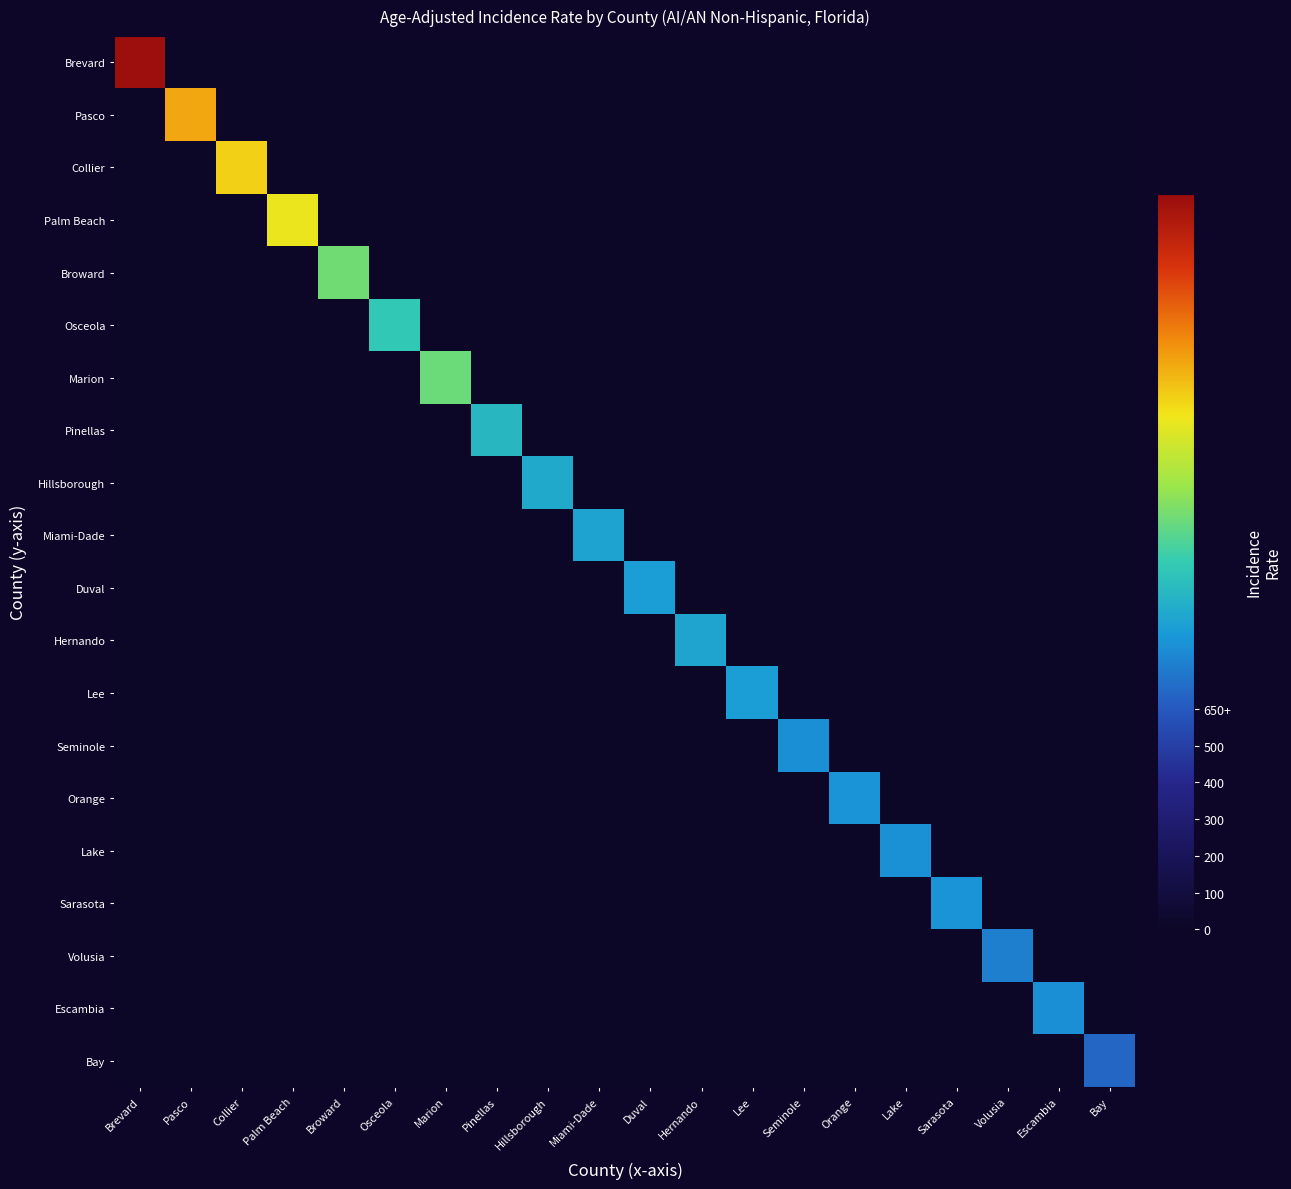

Reading left to right, list all the values displayed in this chart.

Brevard: Brevard=644.2	Pasco=0.0	Collier=0.0	Palm Beach=0.0	Broward=0.0	Osceola=0.0	Marion=0.0	Pinellas=0.0	Hillsborough=0.0	Miami-Dade=0.0	Duval=0.0	Hernando=0.0	Lee=0.0	Seminole=0.0	Orange=0.0	Lake=0.0	Sarasota=0.0	Volusia=0.0	Escambia=0.0	Bay=0.0
Pasco: Brevard=0.0	Pasco=499.0	Collier=0.0	Palm Beach=0.0	Broward=0.0	Osceola=0.0	Marion=0.0	Pinellas=0.0	Hillsborough=0.0	Miami-Dade=0.0	Duval=0.0	Hernando=0.0	Lee=0.0	Seminole=0.0	Orange=0.0	Lake=0.0	Sarasota=0.0	Volusia=0.0	Escambia=0.0	Bay=0.0
Collier: Brevard=0.0	Pasco=0.0	Collier=470.4	Palm Beach=0.0	Broward=0.0	Osceola=0.0	Marion=0.0	Pinellas=0.0	Hillsborough=0.0	Miami-Dade=0.0	Duval=0.0	Hernando=0.0	Lee=0.0	Seminole=0.0	Orange=0.0	Lake=0.0	Sarasota=0.0	Volusia=0.0	Escambia=0.0	Bay=0.0
Palm Beach: Brevard=0.0	Pasco=0.0	Collier=0.0	Palm Beach=450.1	Broward=0.0	Osceola=0.0	Marion=0.0	Pinellas=0.0	Hillsborough=0.0	Miami-Dade=0.0	Duval=0.0	Hernando=0.0	Lee=0.0	Seminole=0.0	Orange=0.0	Lake=0.0	Sarasota=0.0	Volusia=0.0	Escambia=0.0	Bay=0.0
Broward: Brevard=0.0	Pasco=0.0	Collier=0.0	Palm Beach=0.0	Broward=364.6	Osceola=0.0	Marion=0.0	Pinellas=0.0	Hillsborough=0.0	Miami-Dade=0.0	Duval=0.0	Hernando=0.0	Lee=0.0	Seminole=0.0	Orange=0.0	Lake=0.0	Sarasota=0.0	Volusia=0.0	Escambia=0.0	Bay=0.0
Osceola: Brevard=0.0	Pasco=0.0	Collier=0.0	Palm Beach=0.0	Broward=0.0	Osceola=320.1	Marion=0.0	Pinellas=0.0	Hillsborough=0.0	Miami-Dade=0.0	Duval=0.0	Hernando=0.0	Lee=0.0	Seminole=0.0	Orange=0.0	Lake=0.0	Sarasota=0.0	Volusia=0.0	Escambia=0.0	Bay=0.0
Marion: Brevard=0.0	Pasco=0.0	Collier=0.0	Palm Beach=0.0	Broward=0.0	Osceola=0.0	Marion=361.7	Pinellas=0.0	Hillsborough=0.0	Miami-Dade=0.0	Duval=0.0	Hernando=0.0	Lee=0.0	Seminole=0.0	Orange=0.0	Lake=0.0	Sarasota=0.0	Volusia=0.0	Escambia=0.0	Bay=0.0
Pinellas: Brevard=0.0	Pasco=0.0	Collier=0.0	Palm Beach=0.0	Broward=0.0	Osceola=0.0	Marion=0.0	Pinellas=299.4	Hillsborough=0.0	Miami-Dade=0.0	Duval=0.0	Hernando=0.0	Lee=0.0	Seminole=0.0	Orange=0.0	Lake=0.0	Sarasota=0.0	Volusia=0.0	Escambia=0.0	Bay=0.0
Hillsborough: Brevard=0.0	Pasco=0.0	Collier=0.0	Palm Beach=0.0	Broward=0.0	Osceola=0.0	Marion=0.0	Pinellas=0.0	Hillsborough=280.9	Miami-Dade=0.0	Duval=0.0	Hernando=0.0	Lee=0.0	Seminole=0.0	Orange=0.0	Lake=0.0	Sarasota=0.0	Volusia=0.0	Escambia=0.0	Bay=0.0
Miami-Dade: Brevard=0.0	Pasco=0.0	Collier=0.0	Palm Beach=0.0	Broward=0.0	Osceola=0.0	Marion=0.0	Pinellas=0.0	Hillsborough=0.0	Miami-Dade=273.2	Duval=0.0	Hernando=0.0	Lee=0.0	Seminole=0.0	Orange=0.0	Lake=0.0	Sarasota=0.0	Volusia=0.0	Escambia=0.0	Bay=0.0
Duval: Brevard=0.0	Pasco=0.0	Collier=0.0	Palm Beach=0.0	Broward=0.0	Osceola=0.0	Marion=0.0	Pinellas=0.0	Hillsborough=0.0	Miami-Dade=0.0	Duval=266.6	Hernando=0.0	Lee=0.0	Seminole=0.0	Orange=0.0	Lake=0.0	Sarasota=0.0	Volusia=0.0	Escambia=0.0	Bay=0.0
Hernando: Brevard=0.0	Pasco=0.0	Collier=0.0	Palm Beach=0.0	Broward=0.0	Osceola=0.0	Marion=0.0	Pinellas=0.0	Hillsborough=0.0	Miami-Dade=0.0	Duval=0.0	Hernando=275.3	Lee=0.0	Seminole=0.0	Orange=0.0	Lake=0.0	Sarasota=0.0	Volusia=0.0	Escambia=0.0	Bay=0.0
Lee: Brevard=0.0	Pasco=0.0	Collier=0.0	Palm Beach=0.0	Broward=0.0	Osceola=0.0	Marion=0.0	Pinellas=0.0	Hillsborough=0.0	Miami-Dade=0.0	Duval=0.0	Hernando=0.0	Lee=266.5	Seminole=0.0	Orange=0.0	Lake=0.0	Sarasota=0.0	Volusia=0.0	Escambia=0.0	Bay=0.0
Seminole: Brevard=0.0	Pasco=0.0	Collier=0.0	Palm Beach=0.0	Broward=0.0	Osceola=0.0	Marion=0.0	Pinellas=0.0	Hillsborough=0.0	Miami-Dade=0.0	Duval=0.0	Hernando=0.0	Lee=0.0	Seminole=251.3	Orange=0.0	Lake=0.0	Sarasota=0.0	Volusia=0.0	Escambia=0.0	Bay=0.0
Orange: Brevard=0.0	Pasco=0.0	Collier=0.0	Palm Beach=0.0	Broward=0.0	Osceola=0.0	Marion=0.0	Pinellas=0.0	Hillsborough=0.0	Miami-Dade=0.0	Duval=0.0	Hernando=0.0	Lee=0.0	Seminole=0.0	Orange=255.9	Lake=0.0	Sarasota=0.0	Volusia=0.0	Escambia=0.0	Bay=0.0
Lake: Brevard=0.0	Pasco=0.0	Collier=0.0	Palm Beach=0.0	Broward=0.0	Osceola=0.0	Marion=0.0	Pinellas=0.0	Hillsborough=0.0	Miami-Dade=0.0	Duval=0.0	Hernando=0.0	Lee=0.0	Seminole=0.0	Orange=0.0	Lake=251.6	Sarasota=0.0	Volusia=0.0	Escambia=0.0	Bay=0.0
Sarasota: Brevard=0.0	Pasco=0.0	Collier=0.0	Palm Beach=0.0	Broward=0.0	Osceola=0.0	Marion=0.0	Pinellas=0.0	Hillsborough=0.0	Miami-Dade=0.0	Duval=0.0	Hernando=0.0	Lee=0.0	Seminole=0.0	Orange=0.0	Lake=0.0	Sarasota=256.2	Volusia=0.0	Escambia=0.0	Bay=0.0
Volusia: Brevard=0.0	Pasco=0.0	Collier=0.0	Palm Beach=0.0	Broward=0.0	Osceola=0.0	Marion=0.0	Pinellas=0.0	Hillsborough=0.0	Miami-Dade=0.0	Duval=0.0	Hernando=0.0	Lee=0.0	Seminole=0.0	Orange=0.0	Lake=0.0	Sarasota=0.0	Volusia=234.8	Escambia=0.0	Bay=0.0
Escambia: Brevard=0.0	Pasco=0.0	Collier=0.0	Palm Beach=0.0	Broward=0.0	Osceola=0.0	Marion=0.0	Pinellas=0.0	Hillsborough=0.0	Miami-Dade=0.0	Duval=0.0	Hernando=0.0	Lee=0.0	Seminole=0.0	Orange=0.0	Lake=0.0	Sarasota=0.0	Volusia=0.0	Escambia=250.1	Bay=0.0
Bay: Brevard=0.0	Pasco=0.0	Collier=0.0	Palm Beach=0.0	Broward=0.0	Osceola=0.0	Marion=0.0	Pinellas=0.0	Hillsborough=0.0	Miami-Dade=0.0	Duval=0.0	Hernando=0.0	Lee=0.0	Seminole=0.0	Orange=0.0	Lake=0.0	Sarasota=0.0	Volusia=0.0	Escambia=0.0	Bay=209.2